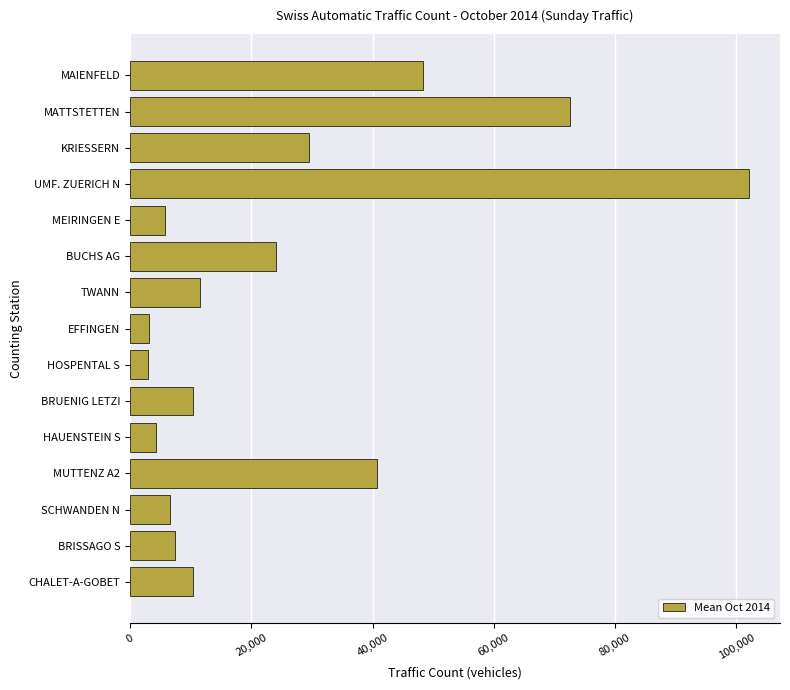

At which label is the value closest to 52509?

MAIENFELD